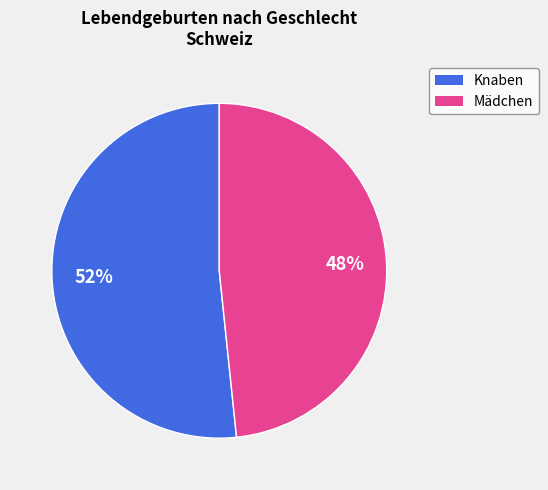

Rank the categories by value from lowest to highest.

Mädchen, Knaben